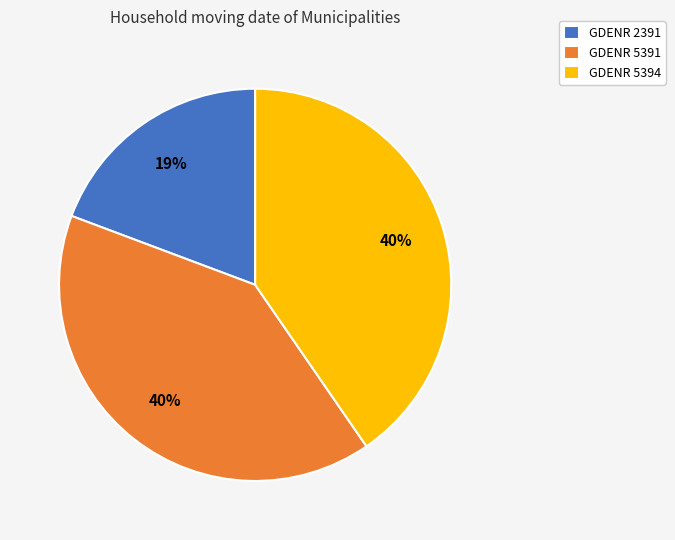

Which slice is the smallest?

GDENR 2391